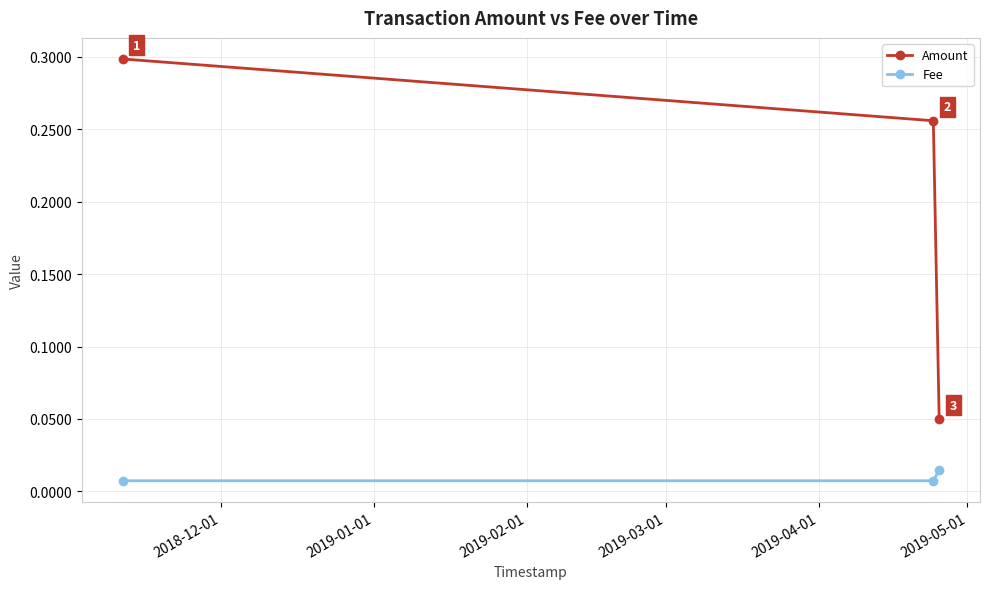

How many Fee values are between 0 and 1?

3